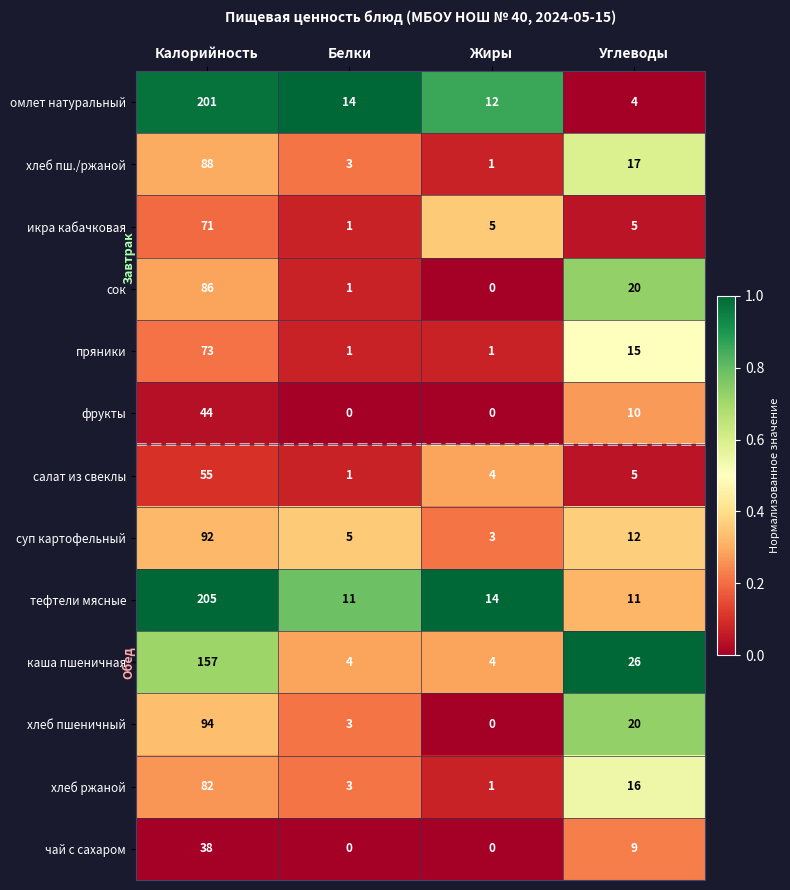

What is the difference between the second highest and second lowest values in the суп картофельный series?

7